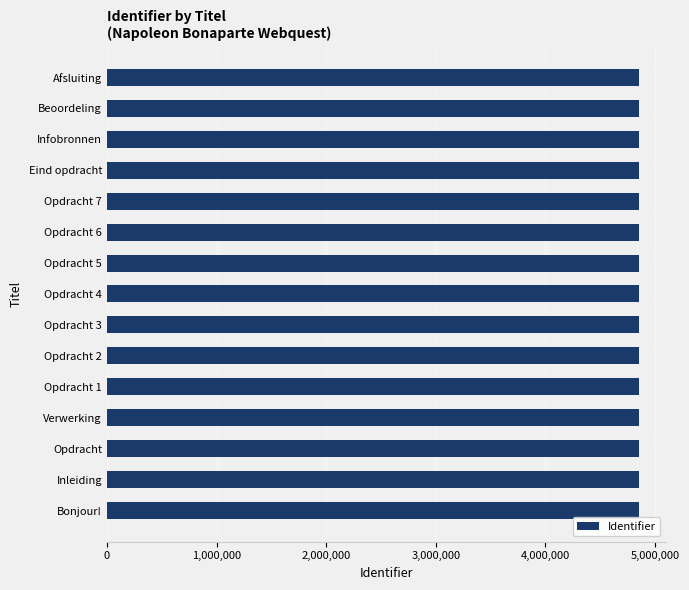

Count the number of categories in the chart.

15